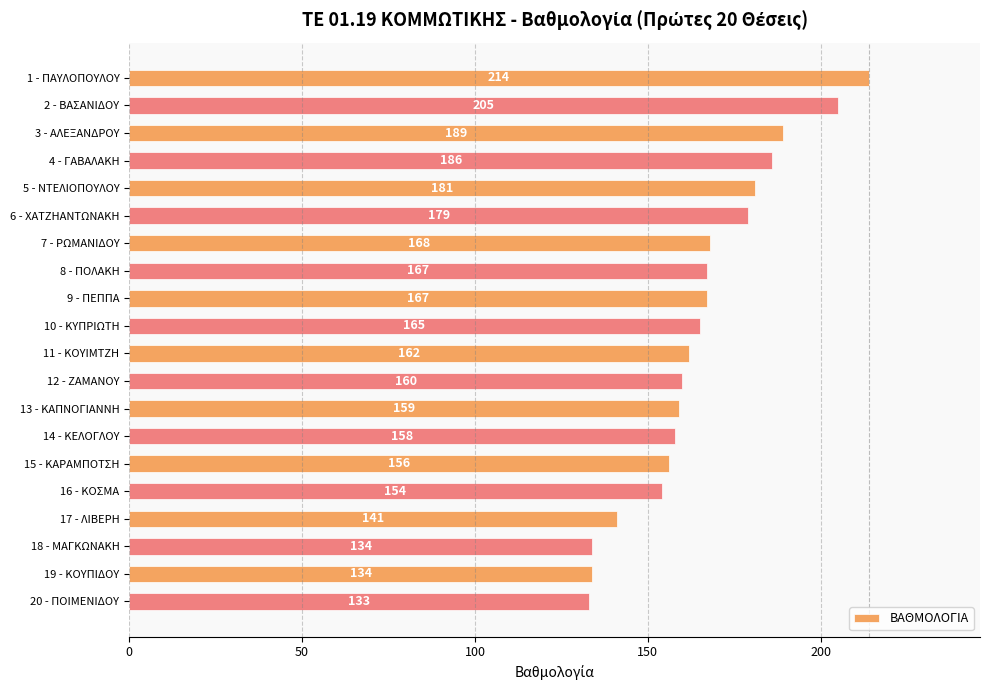

Reading top to bottom, extract all data points from this chart.

214	205	189	186	181	179	168	167	167	165	162	160	159	158	156	154	141	134	134	133